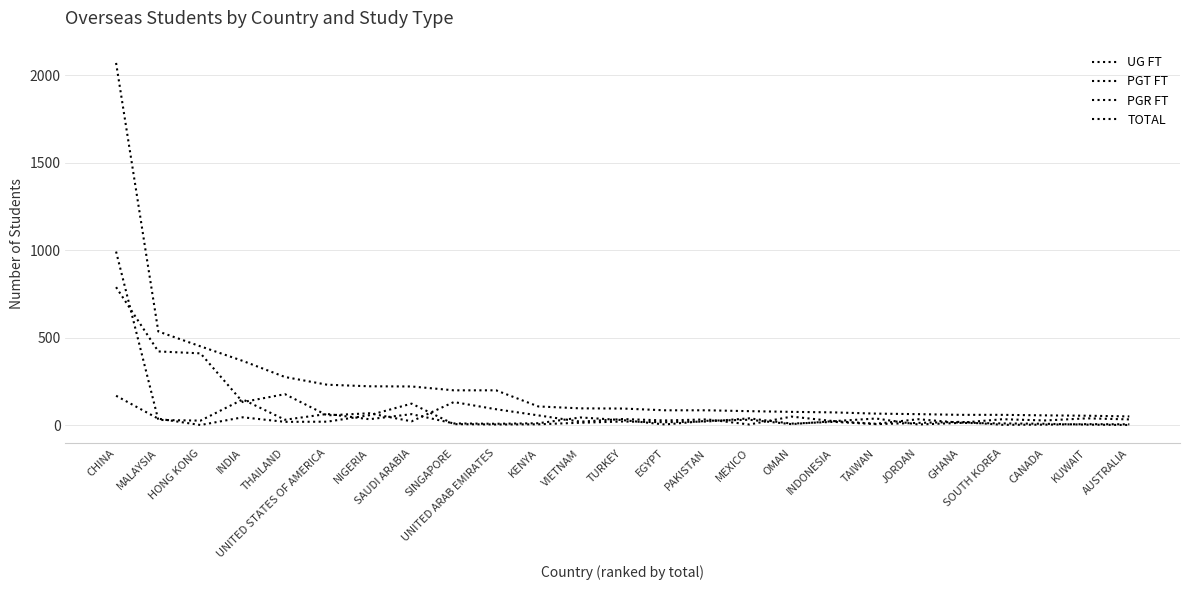

What is the label of the 22nd point from the right?

INDIA